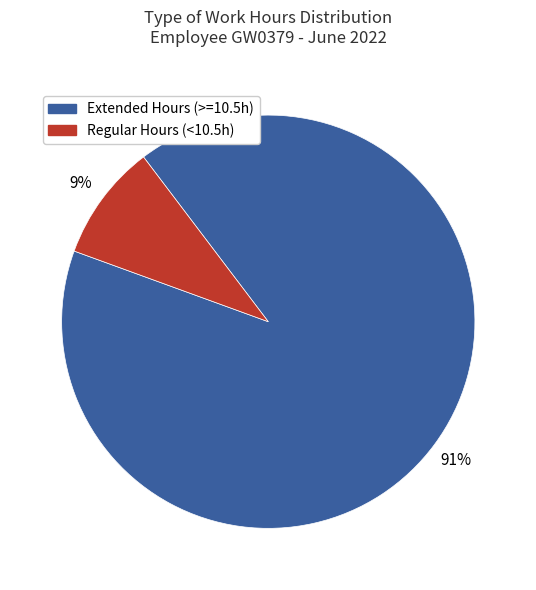

Rank the categories by value from highest to lowest.

Extended Hours (>=10.5h), Regular Hours (<10.5h)